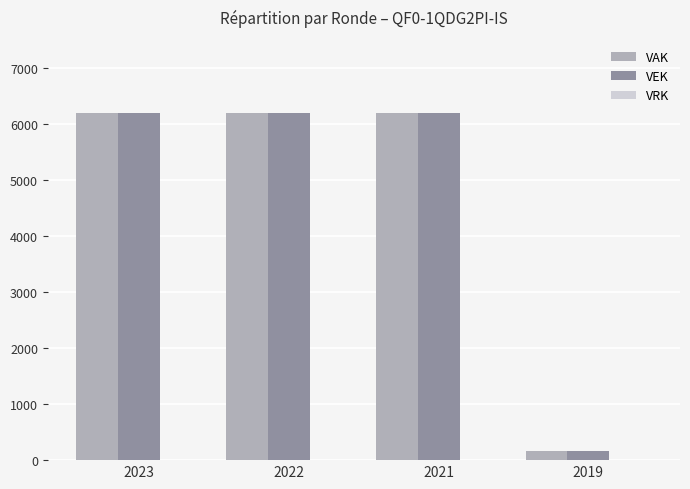

At how many categories does at least one series exceed 954?

3